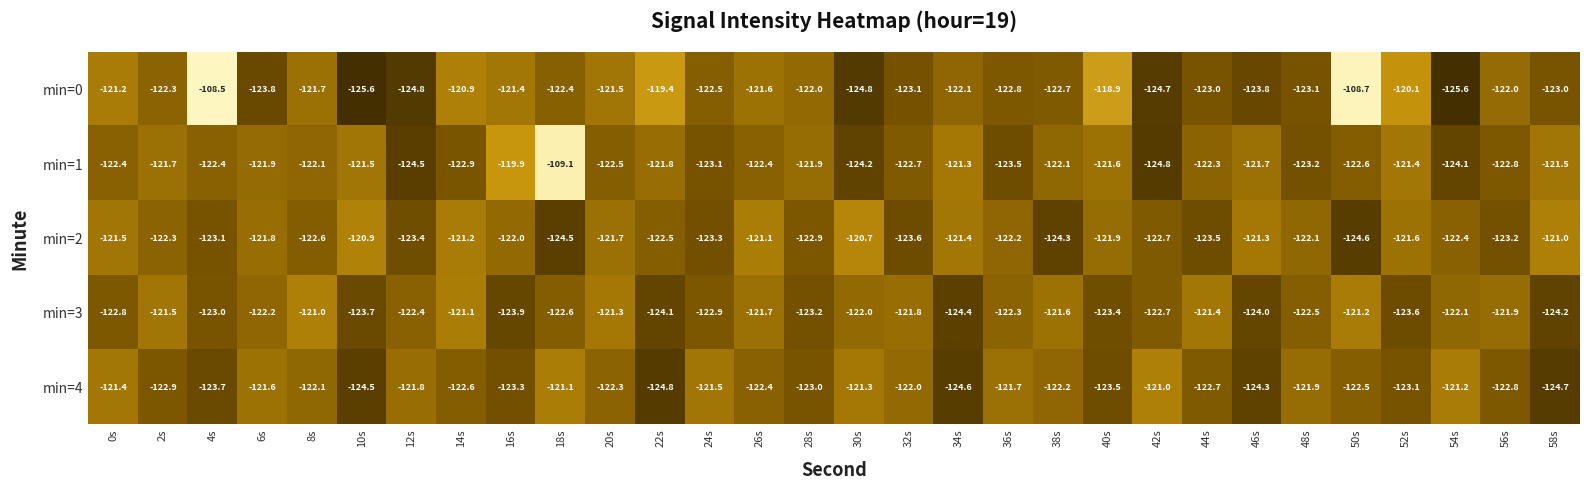

True or false: min=3 has a value of -122.9 at 24s.

True